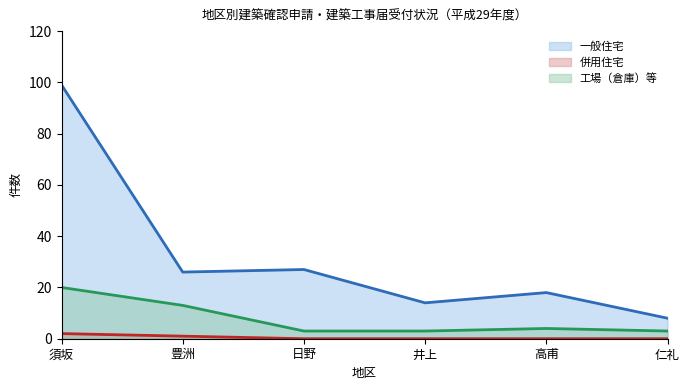

How many lines are shown in the chart?

3